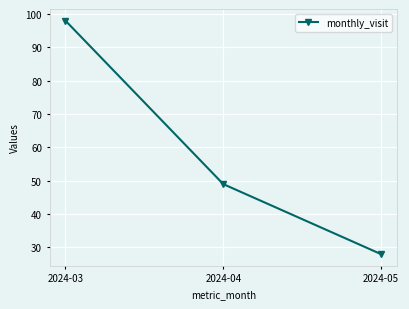

List the labels in order of value, largest first.

2024-03, 2024-04, 2024-05